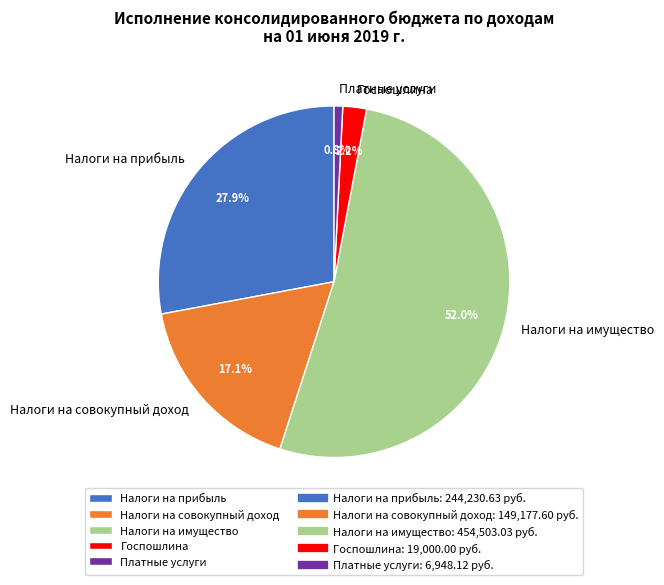

What percentage is NOT represented by Налоги на совокупный доход?

82.9%